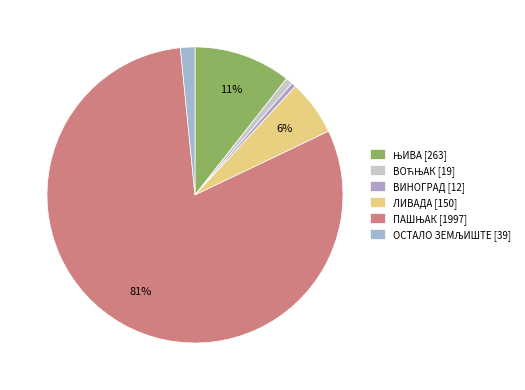

How many segments does this pie chart have?

6